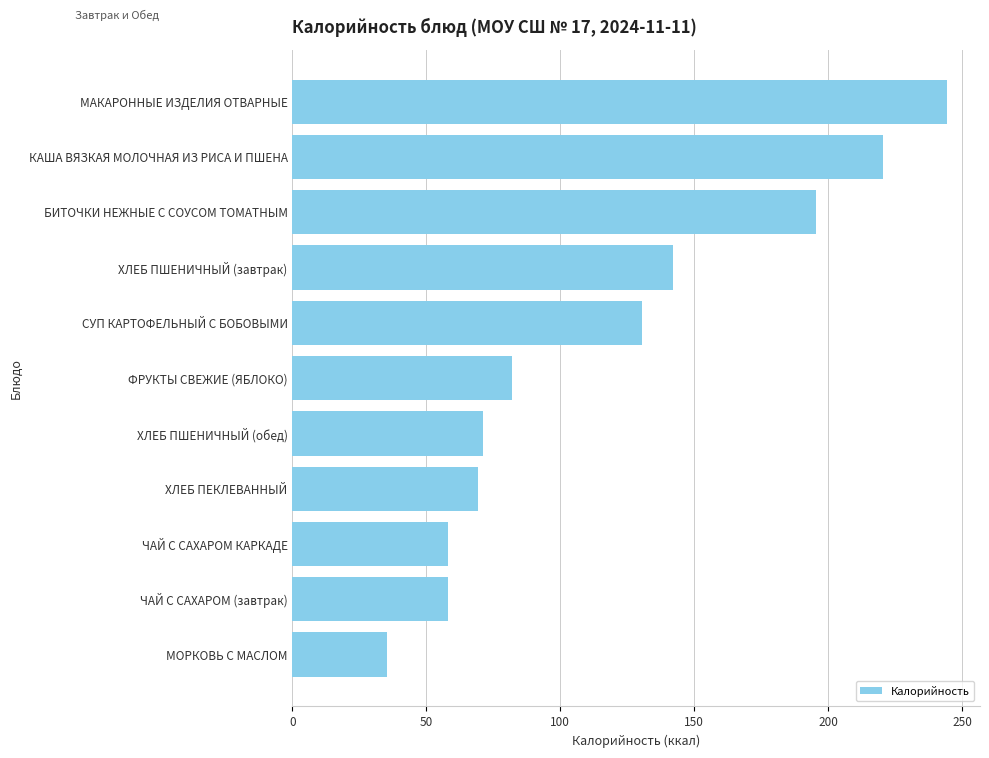

What is the label of the 11th bar from the top?

МОРКОВЬ С МАСЛОМ